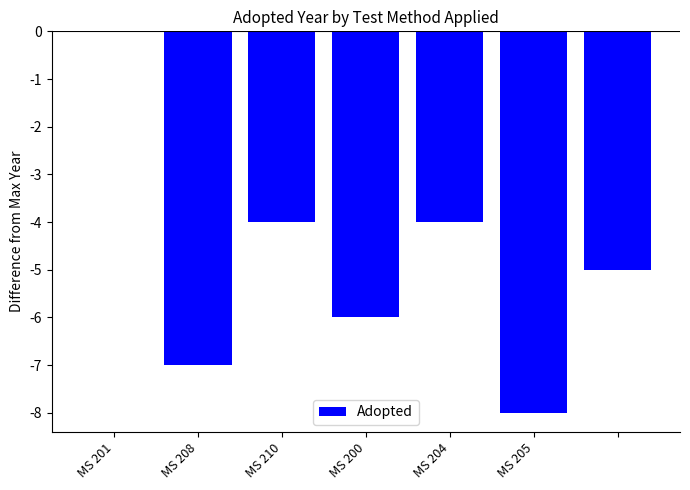

What is the sum of all values?

-34